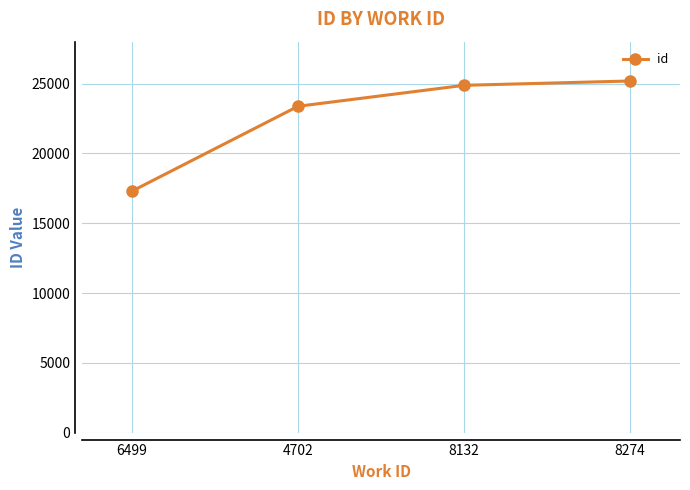

What is the label of the 3rd point from the right?

4702